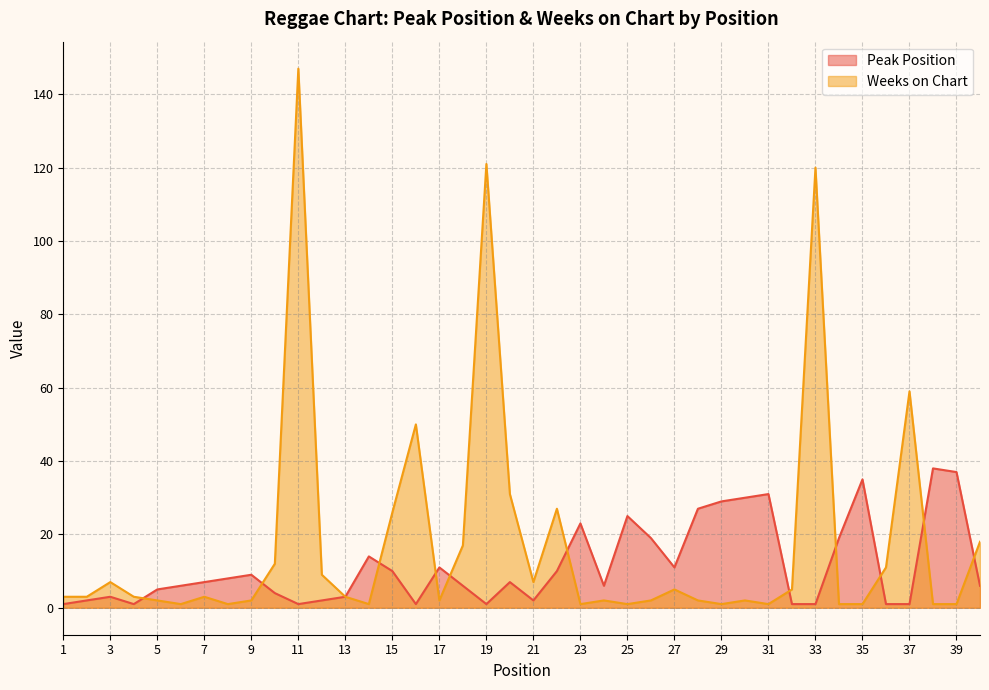

At how many categories does at least one series exceed 27?

12